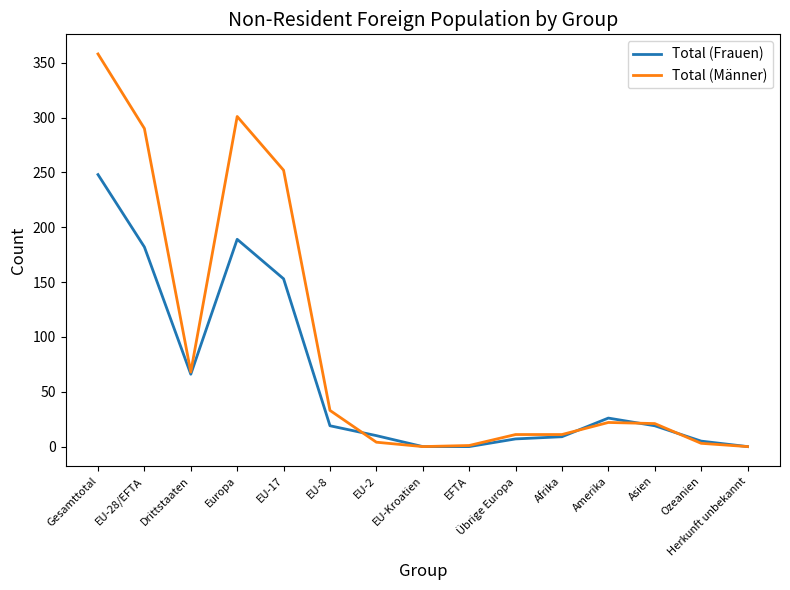

At which category does Total (Männer) reach its first local valley?

Drittstaaten